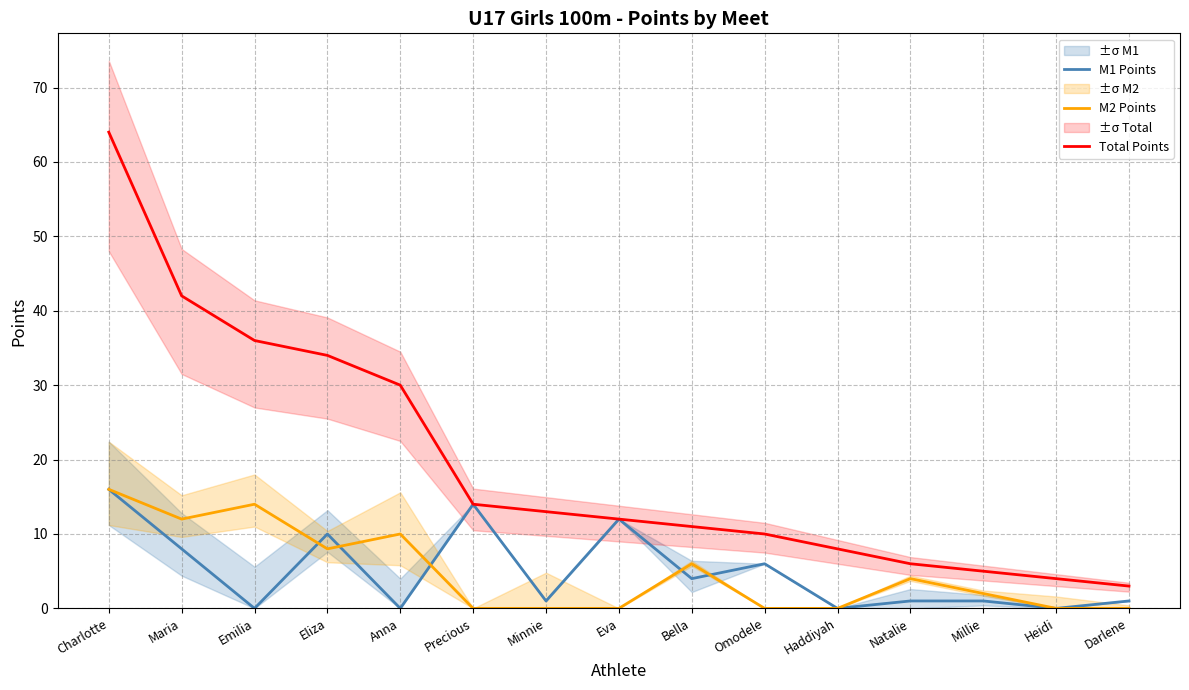

Between which two adjacent categories do M1 Points and M2 Points first intersect?

Emilia and Eliza